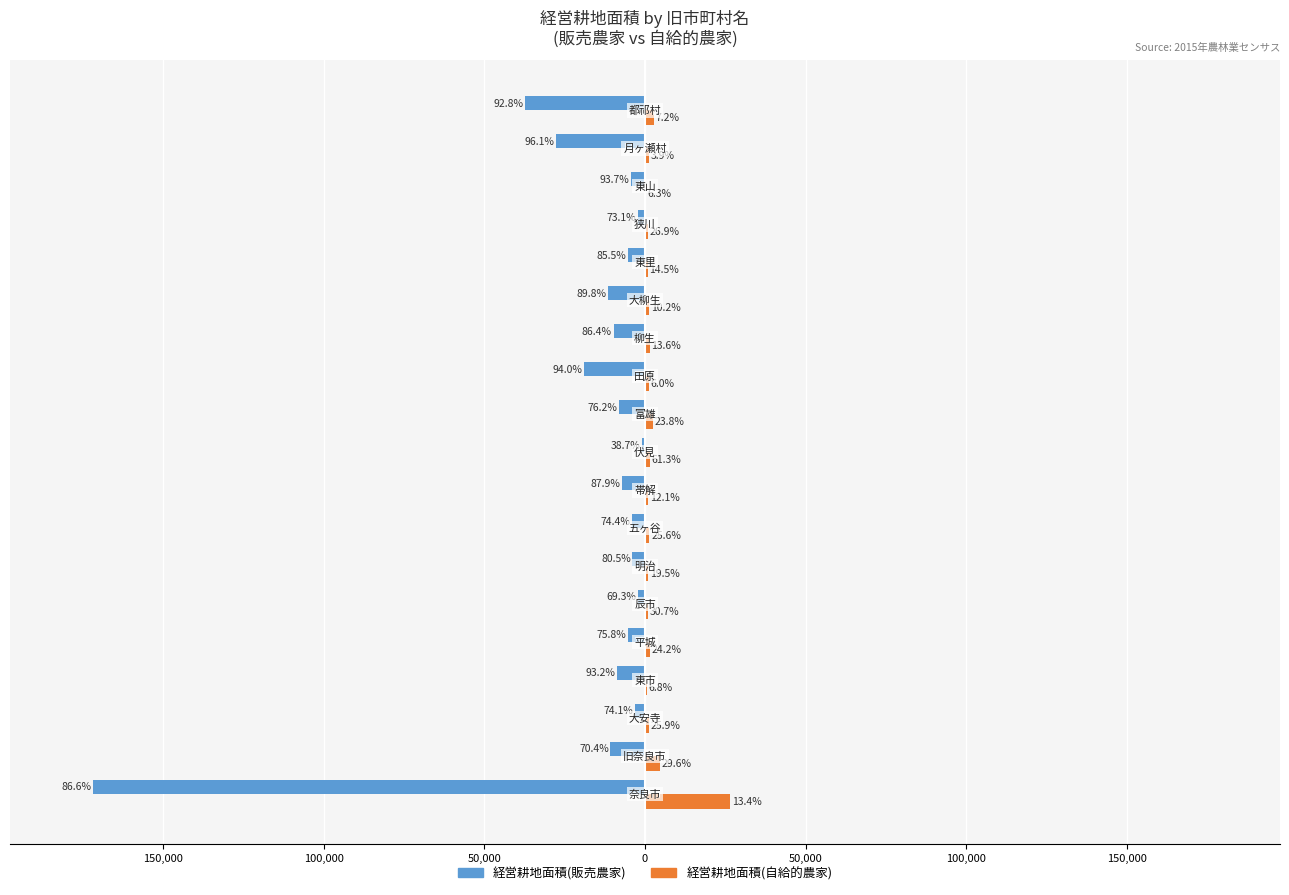

What is the difference between the maximum and minimum values in the 経営耕地面積(自給的農家) series?

26200